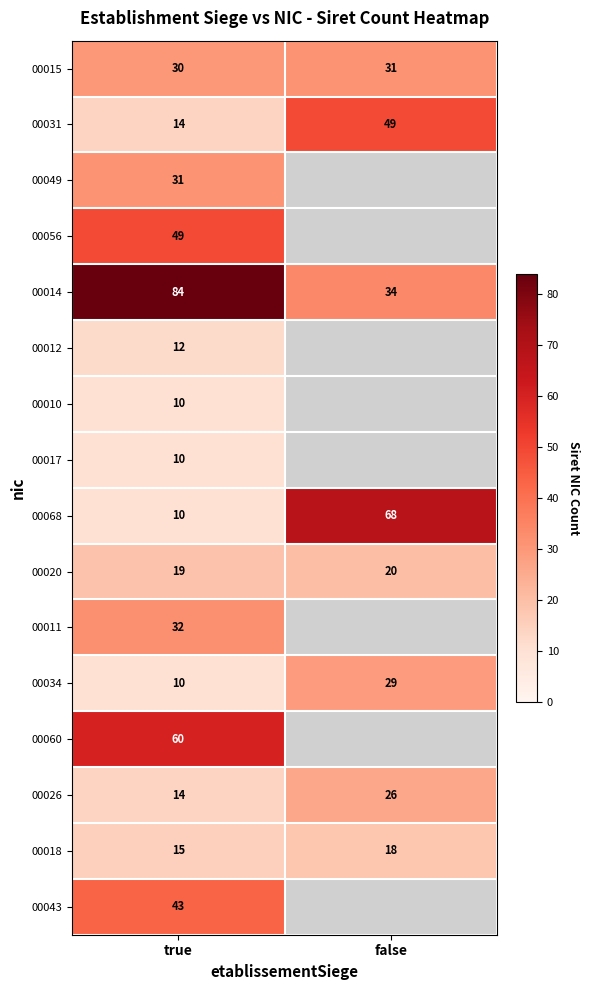

Which category has the highest value in the 00014 series?

true